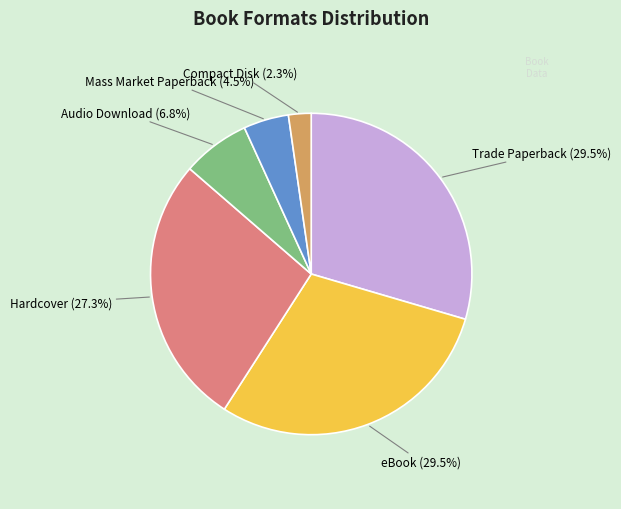

Is there any slice that represents more than half of the pie?

No